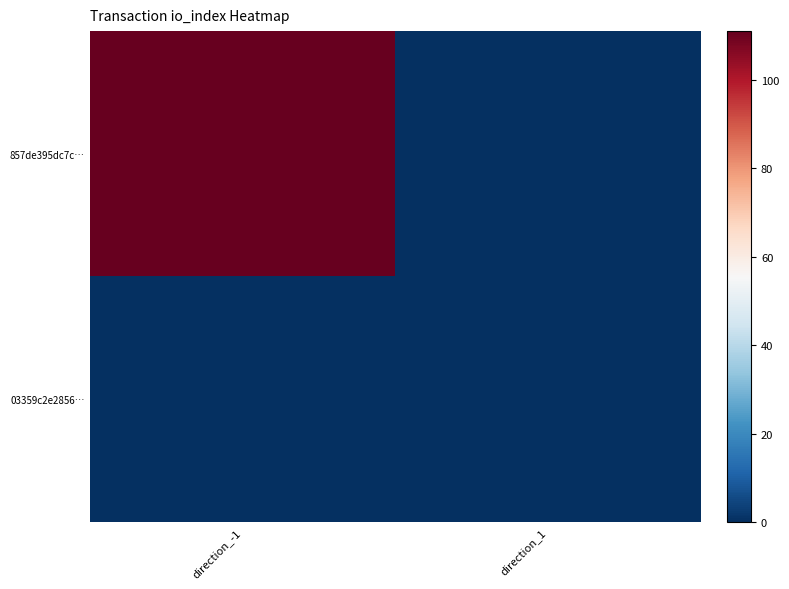

At which category does the chart reach its minimum across all series?

direction_1